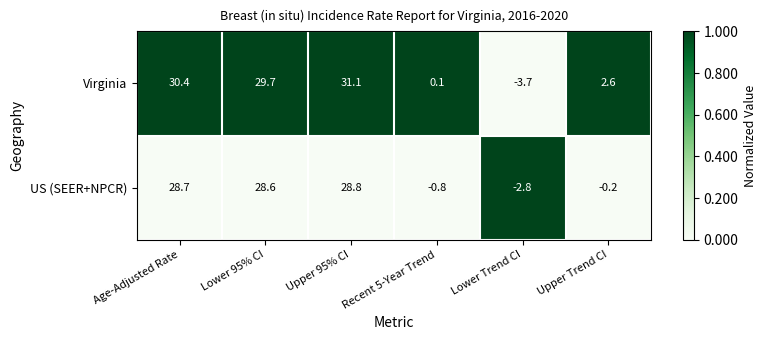

At Recent 5-Year Trend, list the series in order from smallest to largest.

US (SEER+NPCR), Virginia